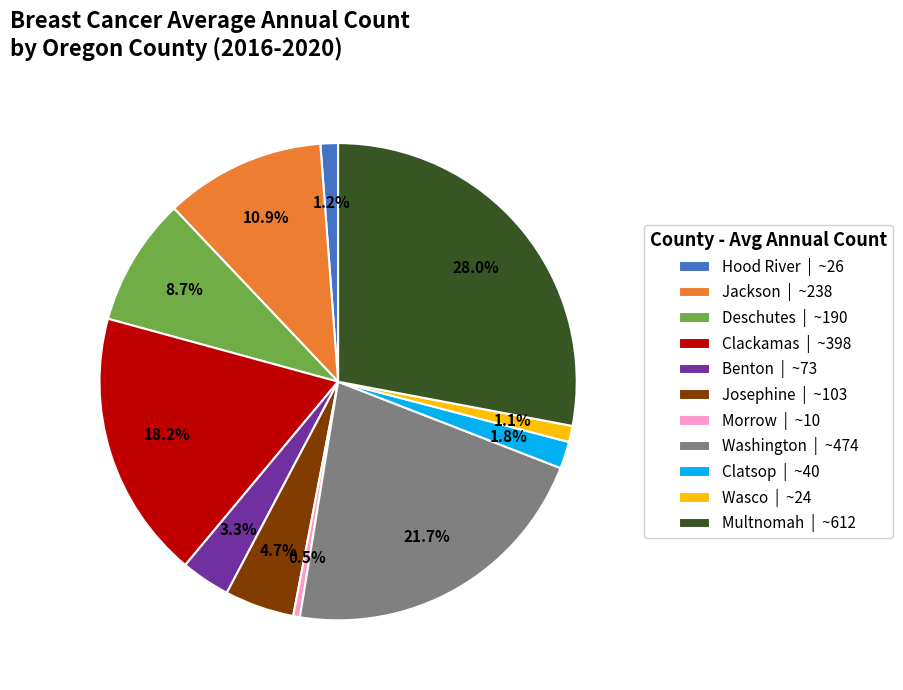

What percentage is the Josephine slice, to the nearest percent?

5%